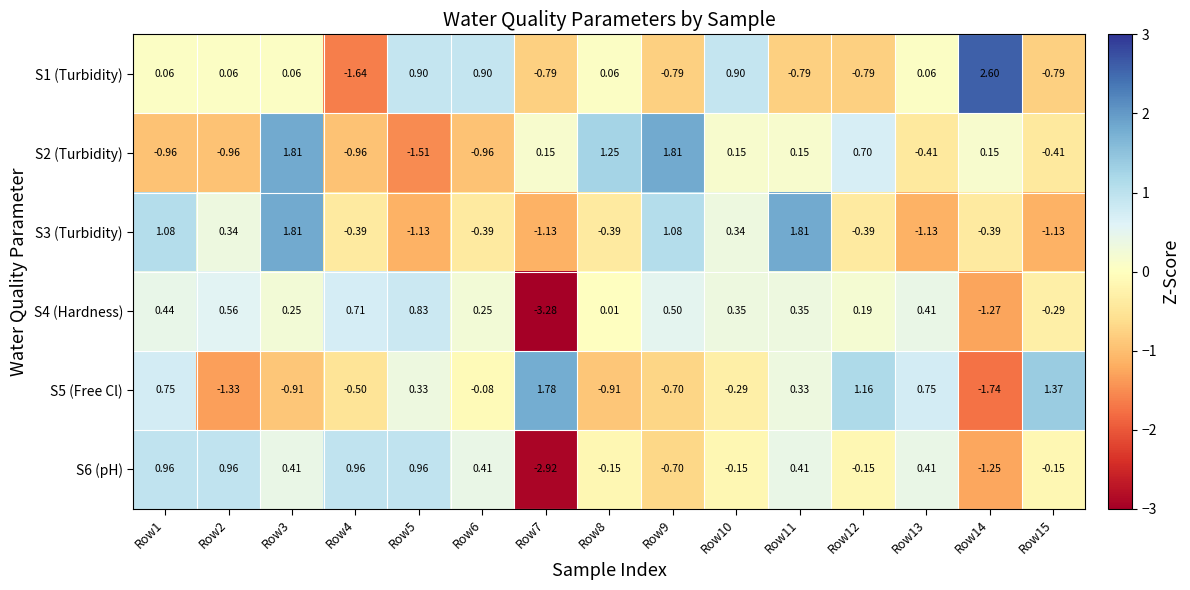

At which category is the sum across all series the highest?

Row3